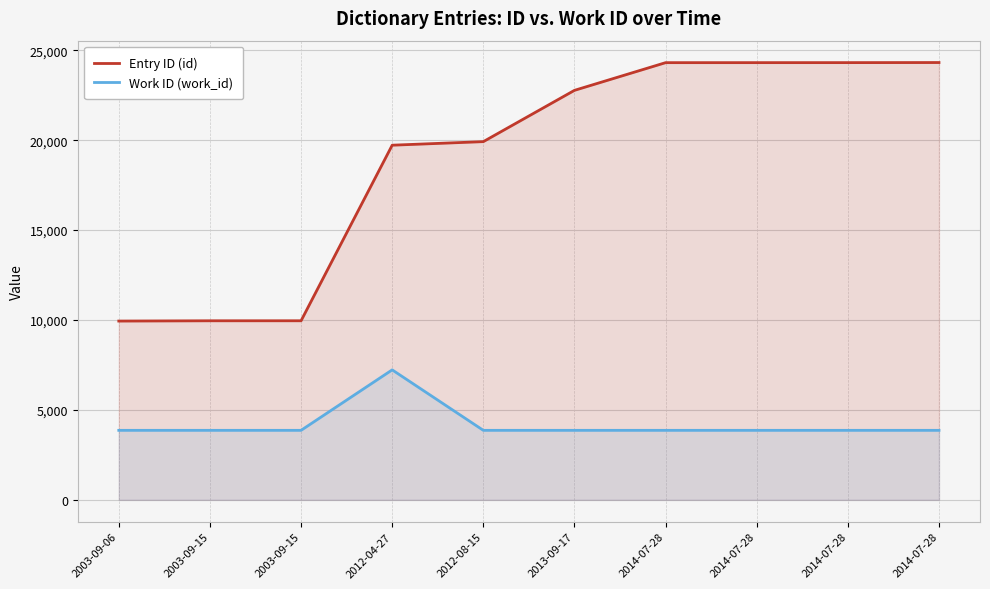

What is the difference between the Entry ID (id) values at 2012-04-27 and 2014-07-28?

4592